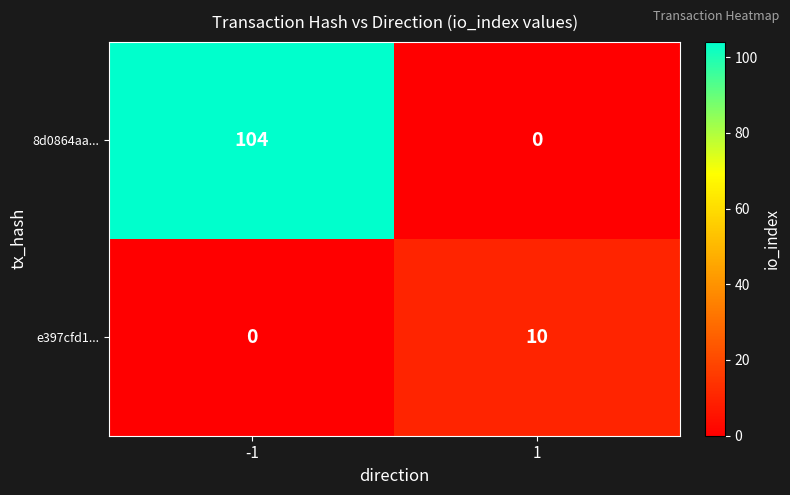

Which label corresponds to the largest value in the chart?

-1